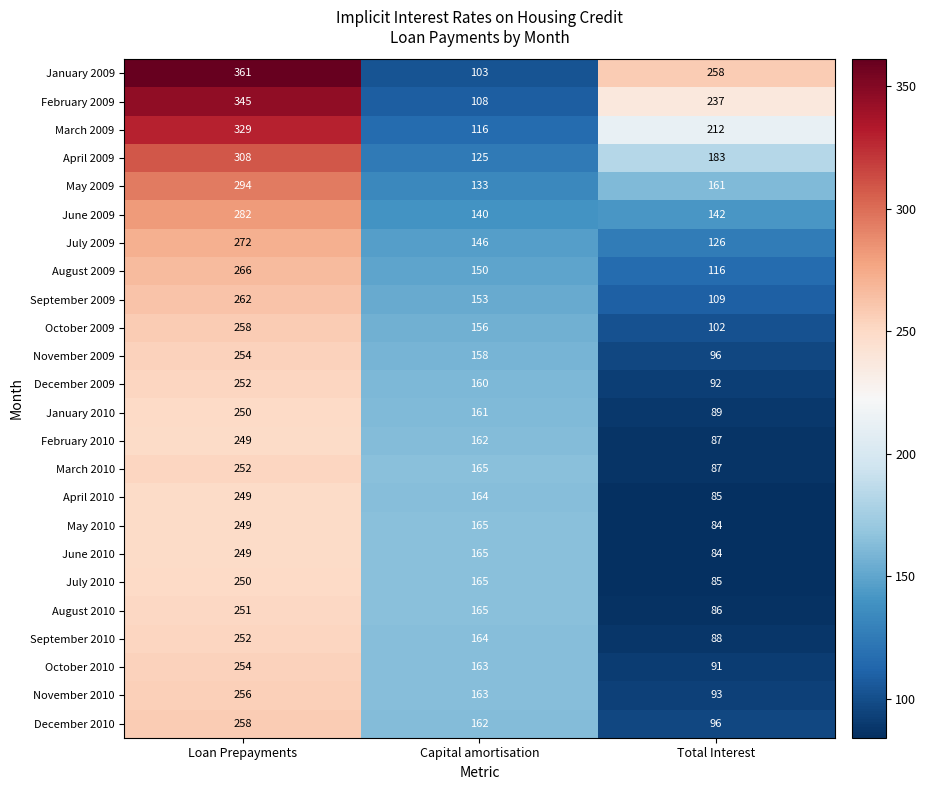

Which series changed the most between Capital amortisation and Total Interest?

January 2009